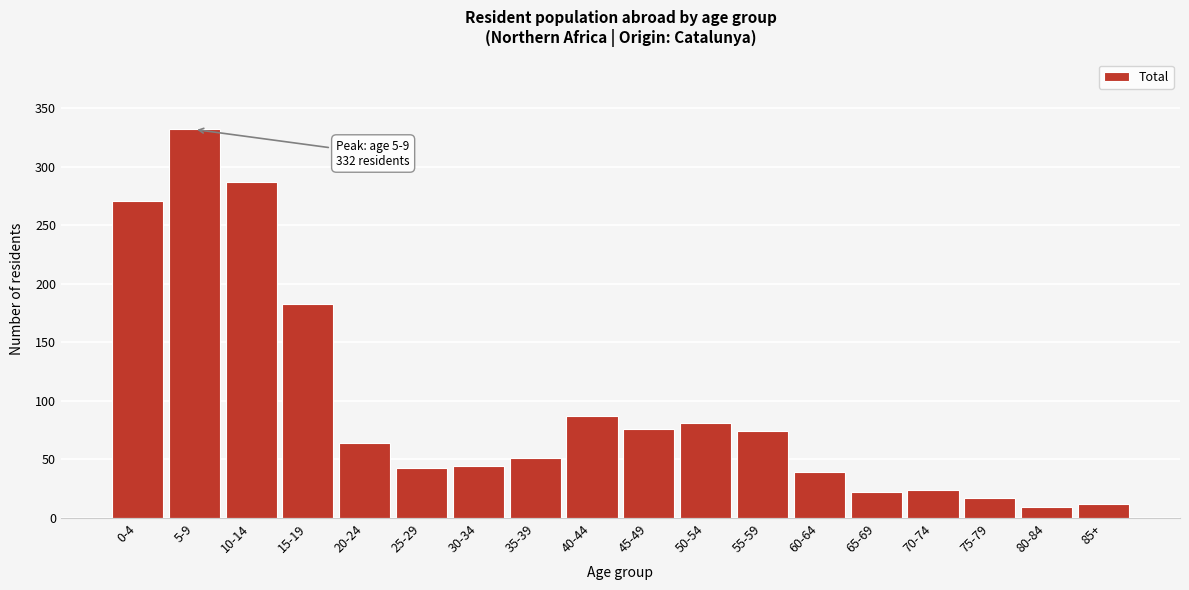

At which label is the value closest to 170?

15-19